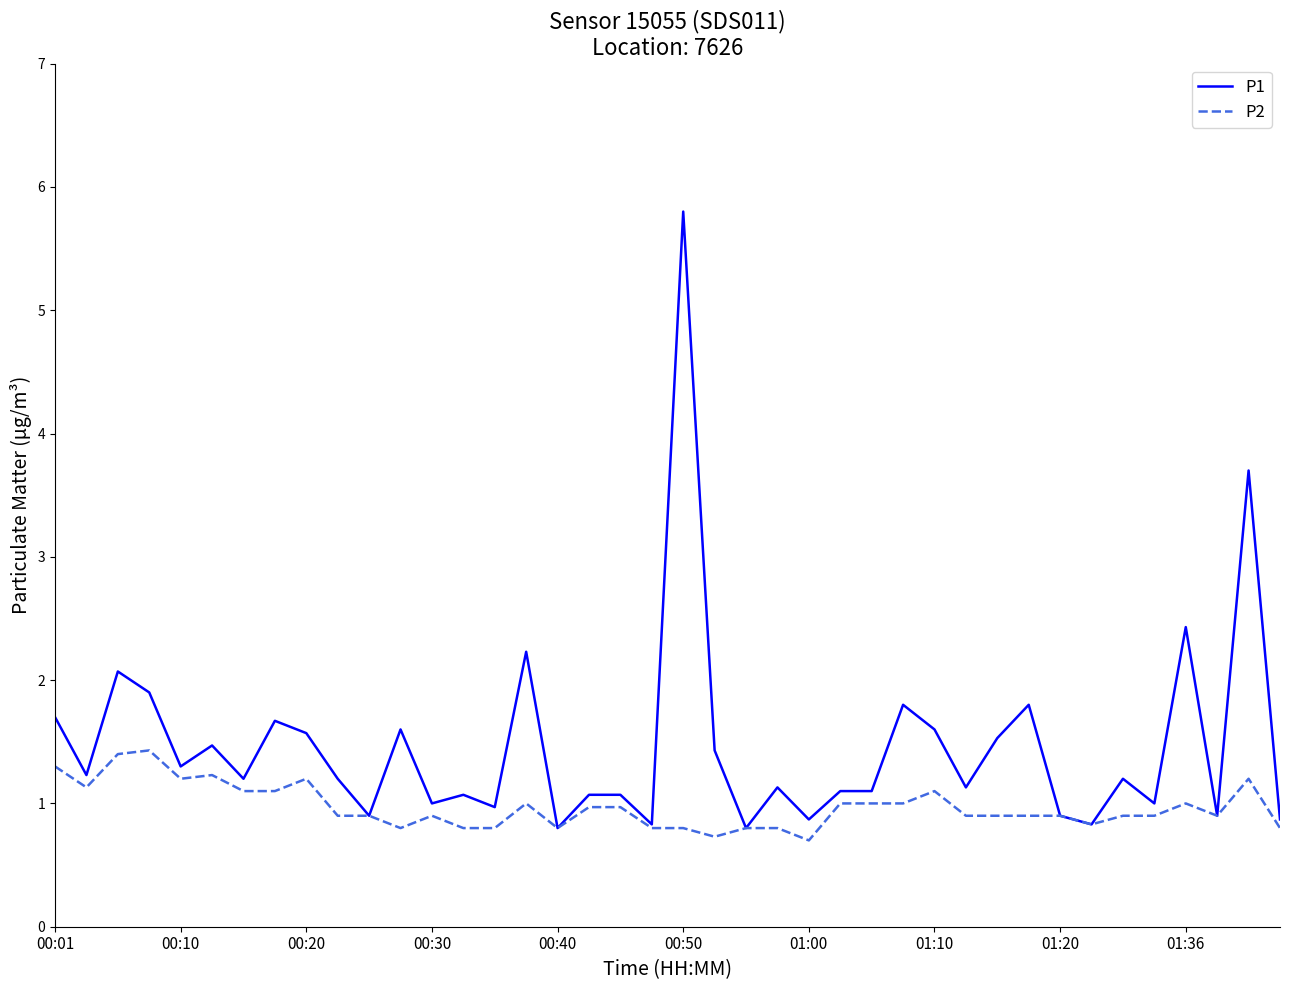

Which series has the largest total across all categories?

P1